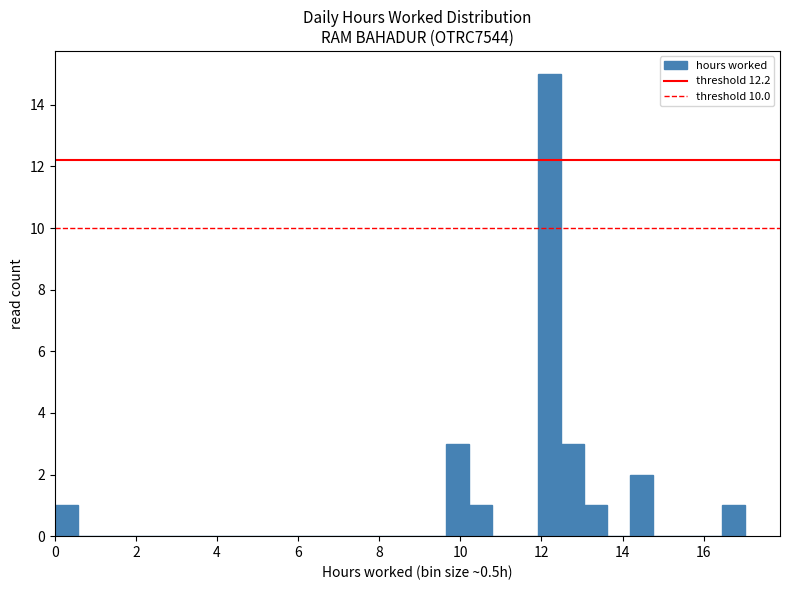

Read against the x-axis, roughly where is the centre of the tallest bar?

12.2